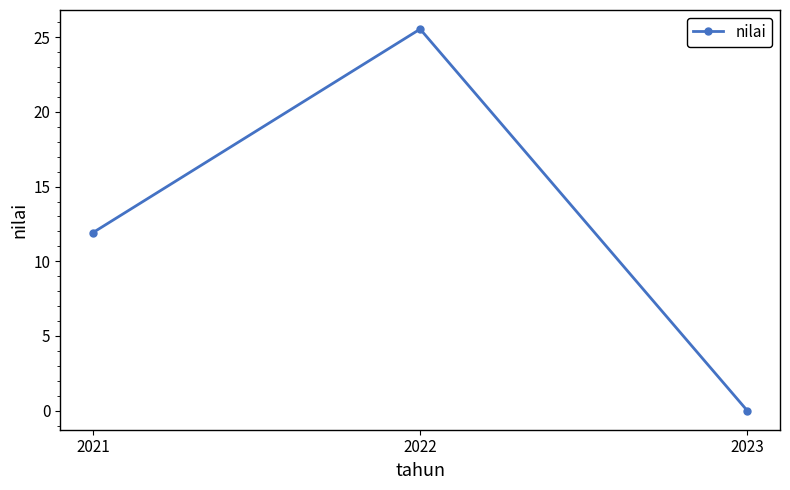

Reading left to right, extract all data points from this chart.

2021=11.9	2022=25.5	2023=0.0